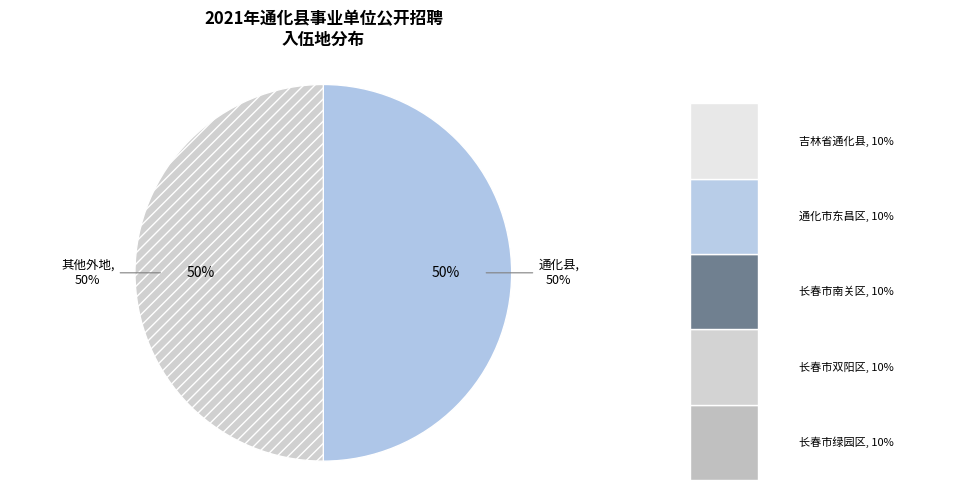

Is it true that 长春市双阳区 is 10% of the pie?

True